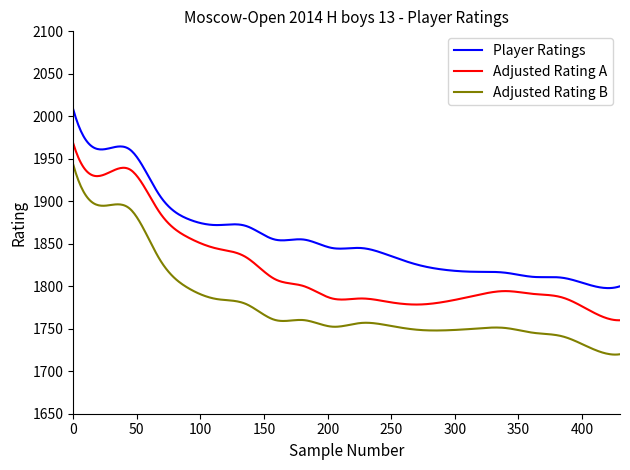

Rank the series by their average value, from lowest to highest.

Adjusted Rating B, Adjusted Rating A, Player Ratings